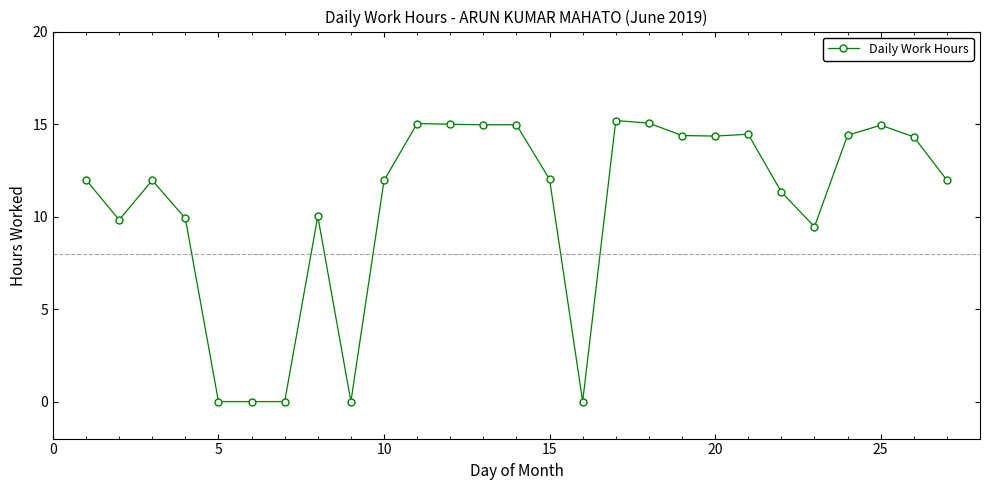

What is the sum of all values?

287.4